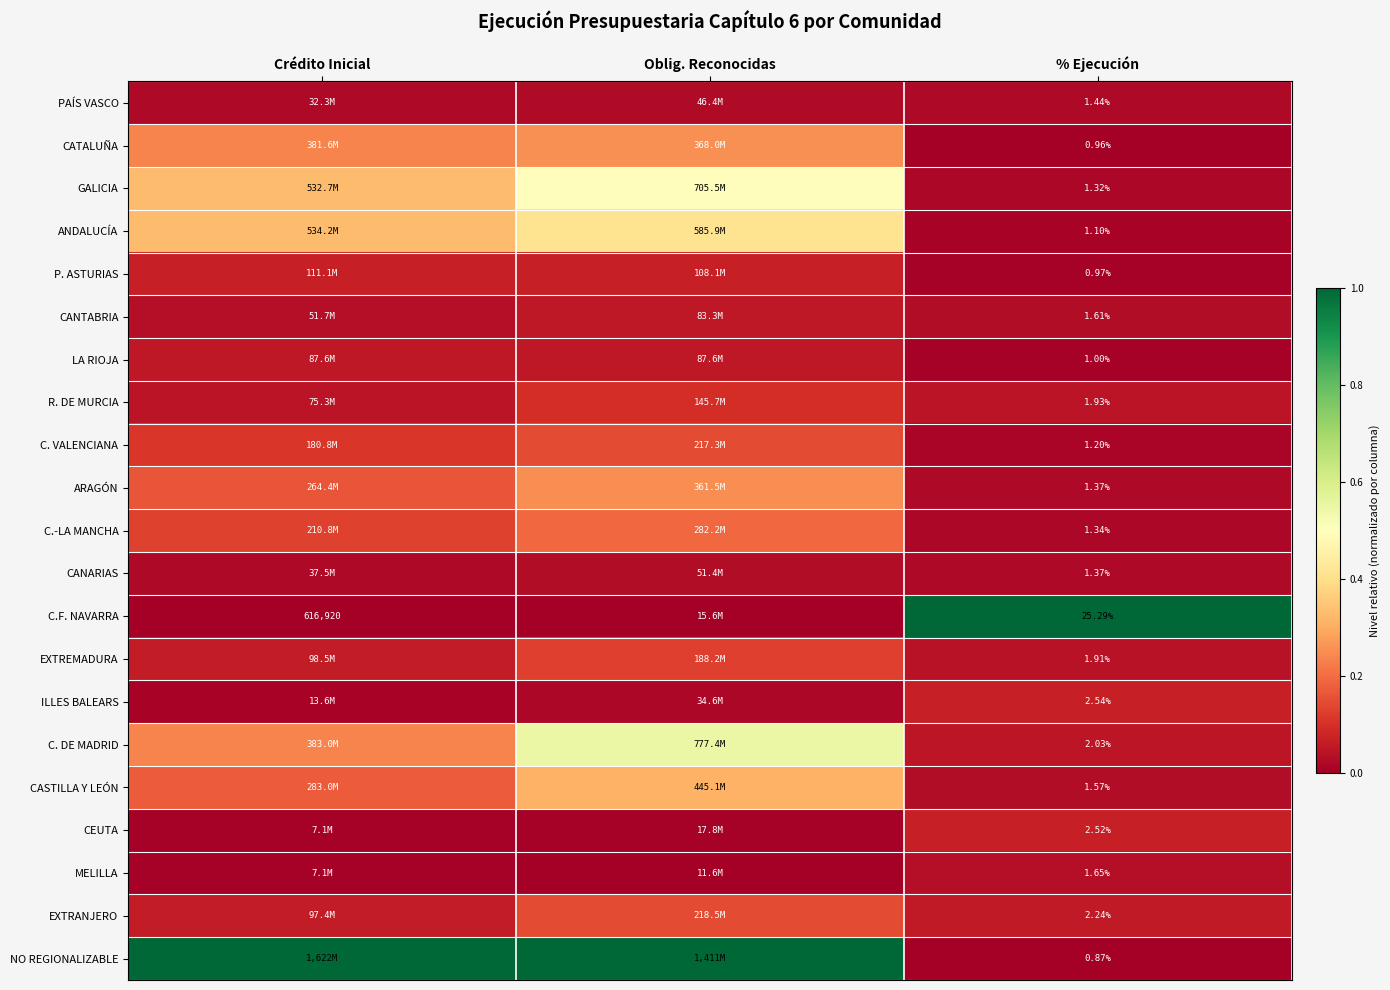

List the labels in order of CEUTA value, smallest first.

Crédito Inicial, Oblig. Reconocidas, % Ejecución